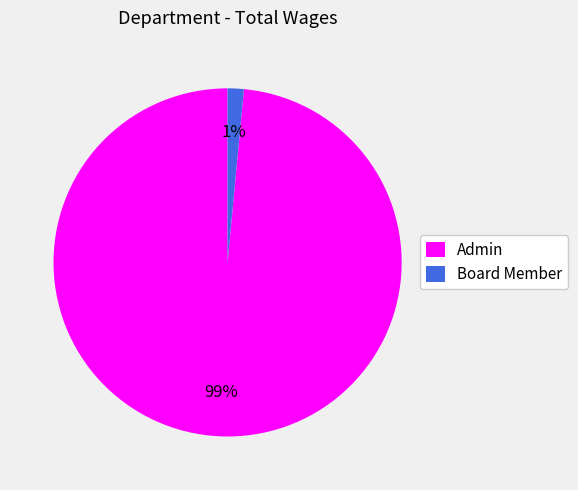

Does Admin account for over 50% of the chart?

Yes